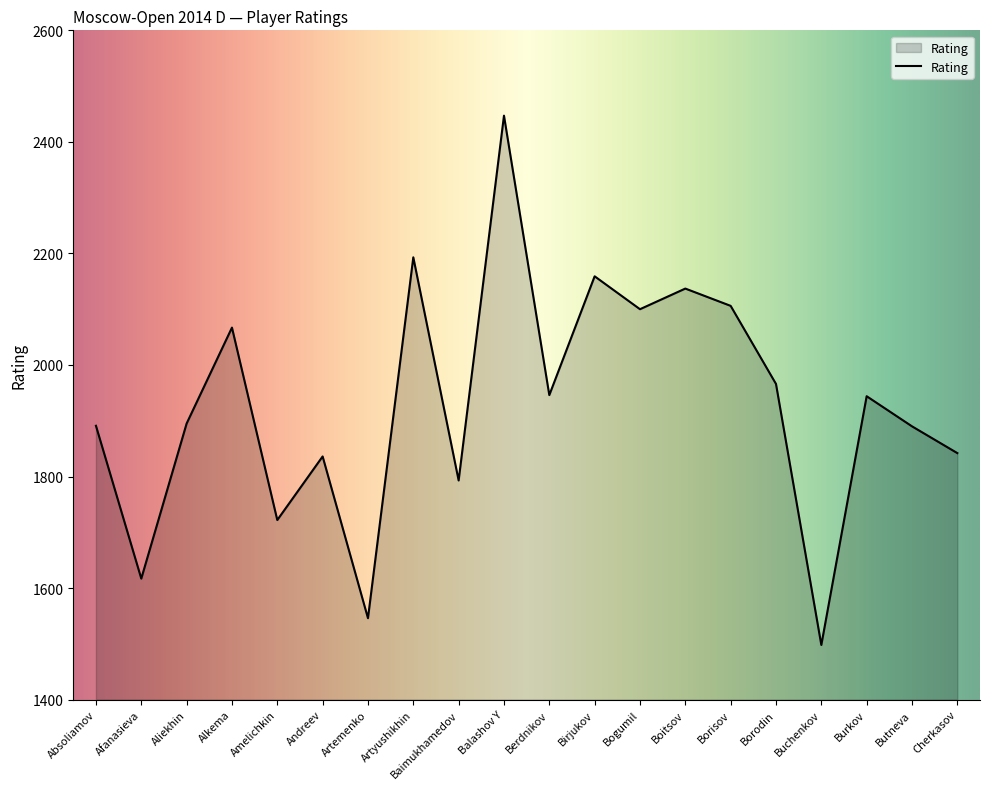

Which has a higher value, Berdnikov or Butneva?

Berdnikov